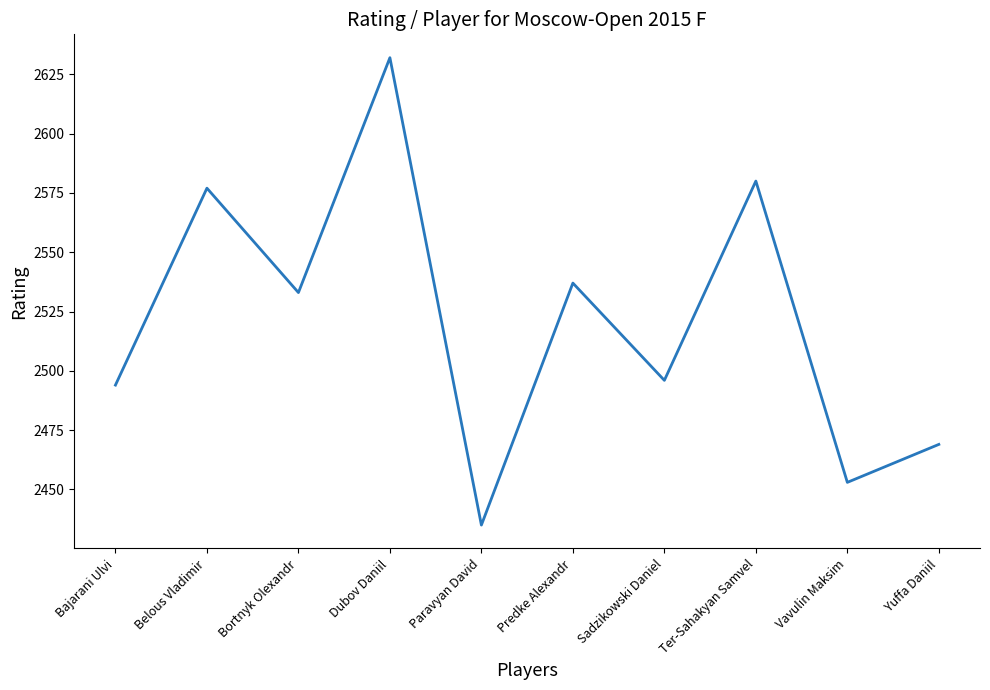

At which category does the data reach its first local peak?

Belous Vladimir